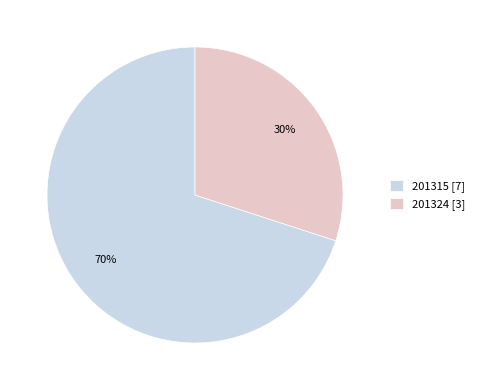

Combined, do 201315 [7] and 201324 [3] account for over 50%?

Yes